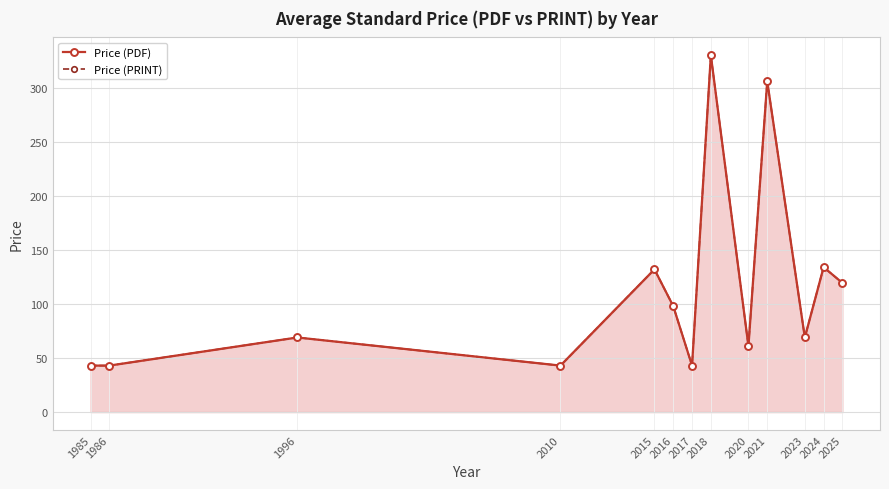

How many data points does each series have?

13